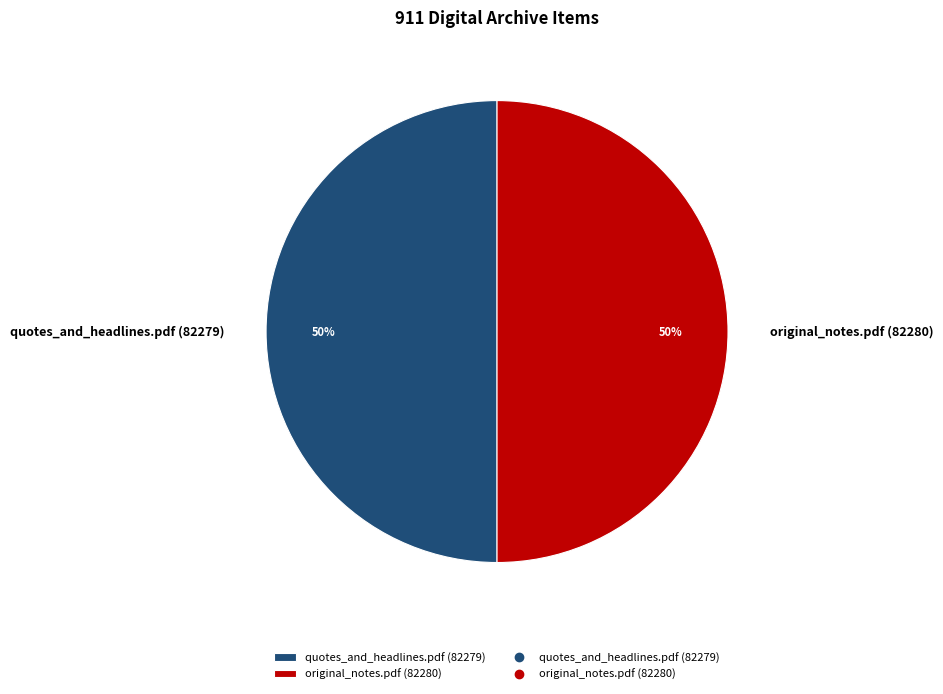

Combined, do original_notes.pdf (82280) and quotes_and_headlines.pdf (82279) account for over 50%?

Yes